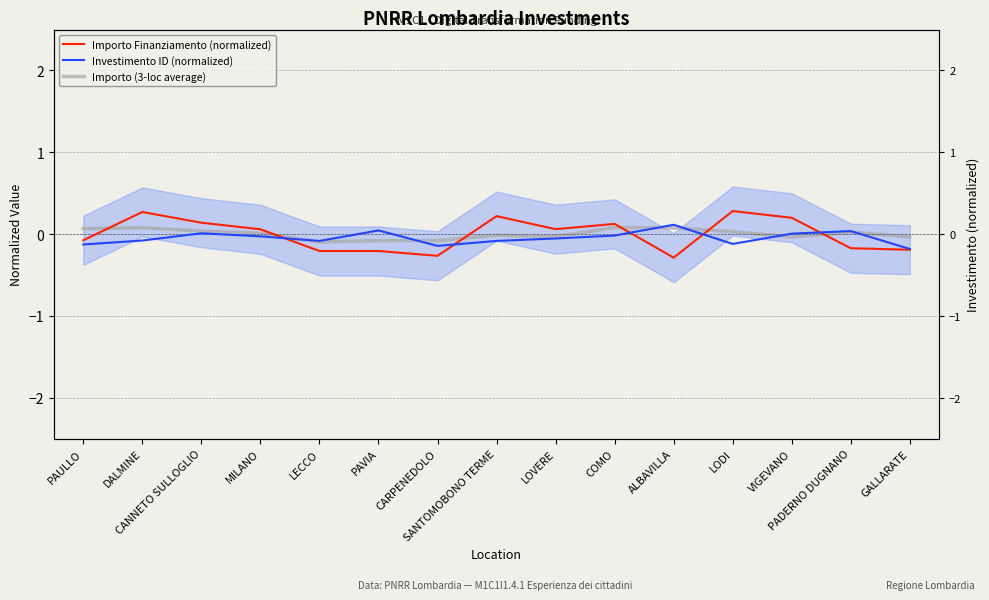

Is this an area chart (filled region under the line)?

No